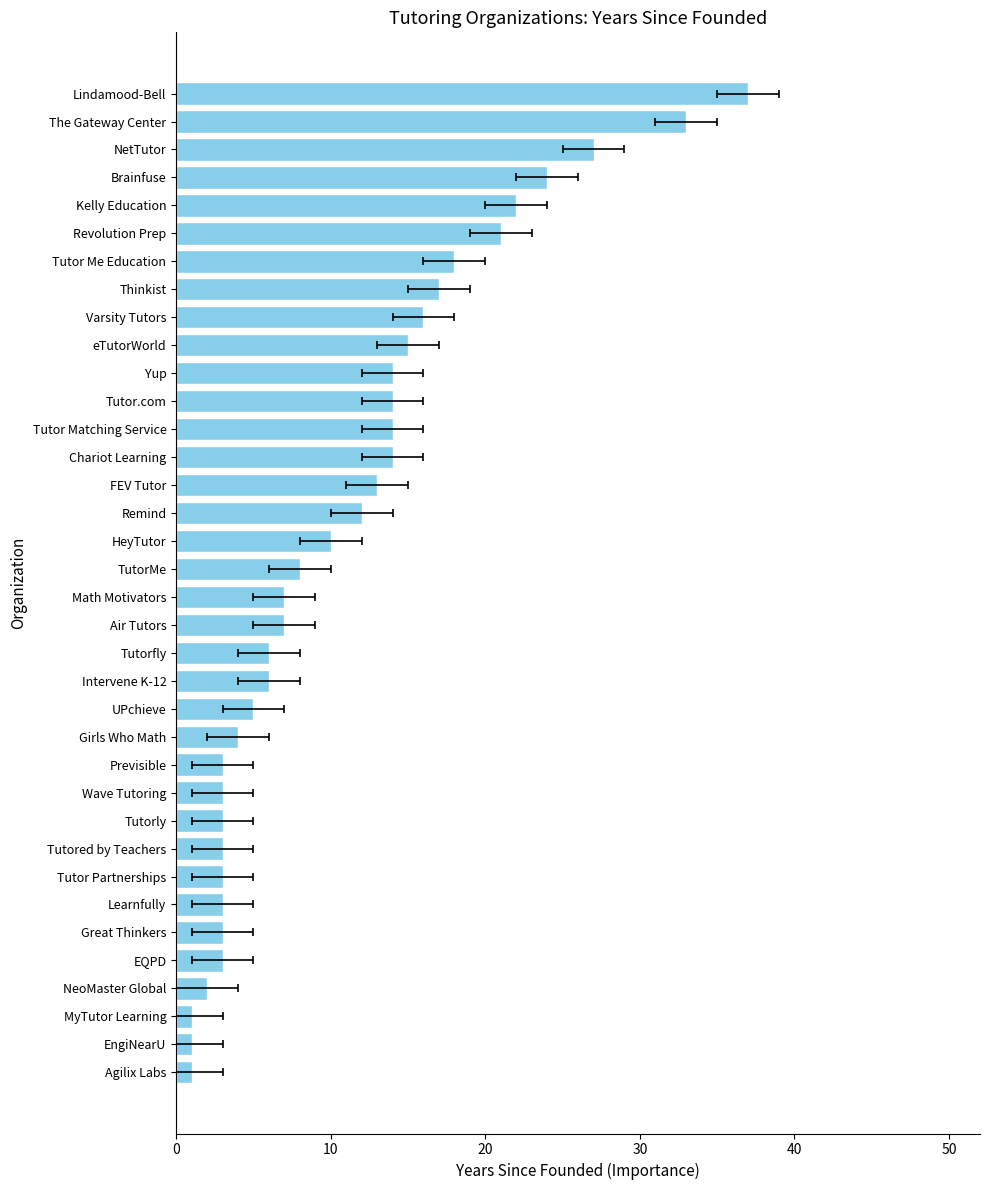

Reading left to right, extract all data points from this chart.

1	1	1	2	3	3	3	3	3	3	3	3	4	5	6	6	7	7	8	10	12	13	14	14	14	14	15	16	17	18	21	22	24	27	33	37